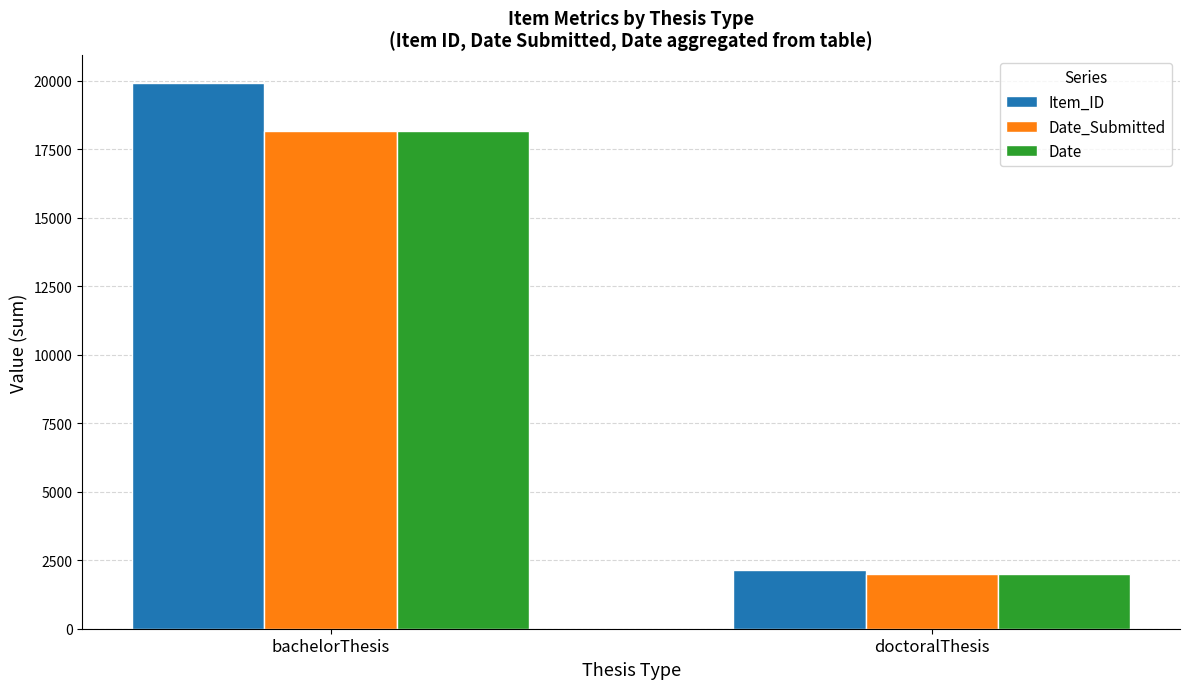

Between bachelorThesis and doctoralThesis, which series saw the biggest shift?

Item_ID